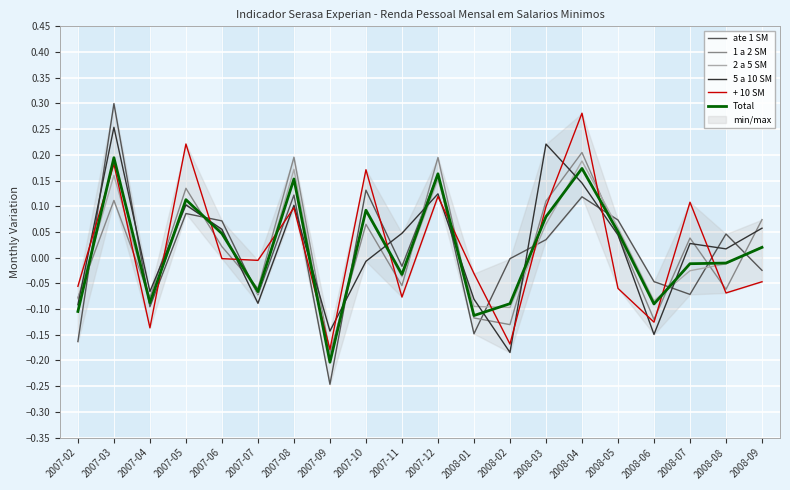

Which series ends up on top after the final intersection of 2 a 5 SM and Total?

2 a 5 SM